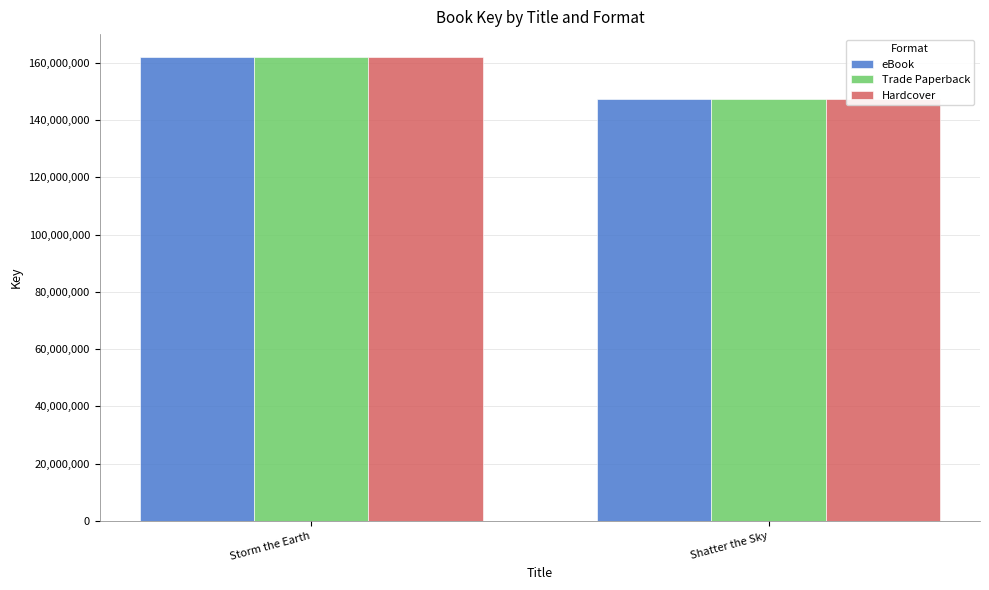

At which category is the sum across all series the highest?

Storm the Earth